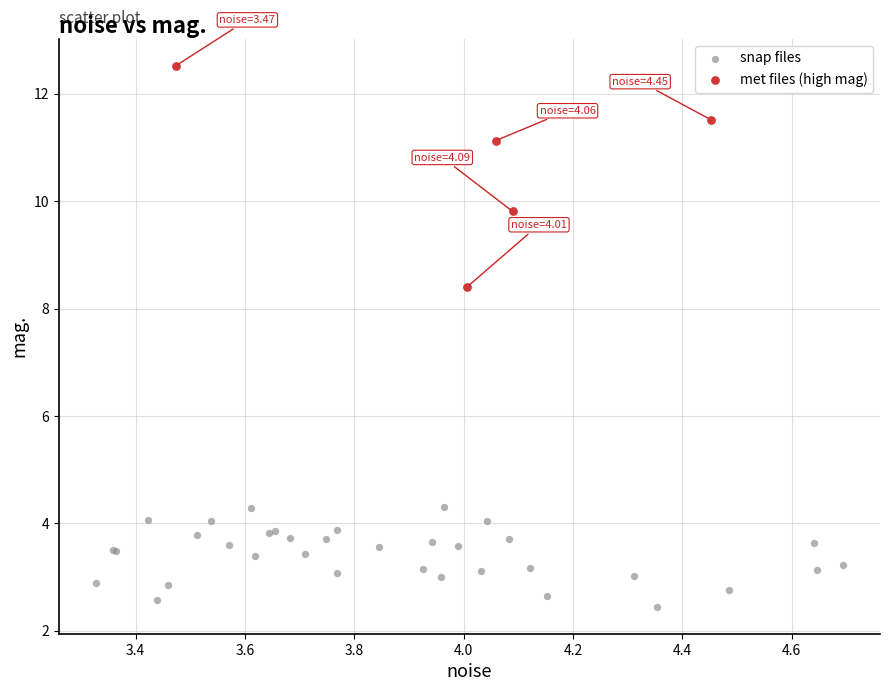

Which series has the largest Y range (max minus min)?

met files (high mag)